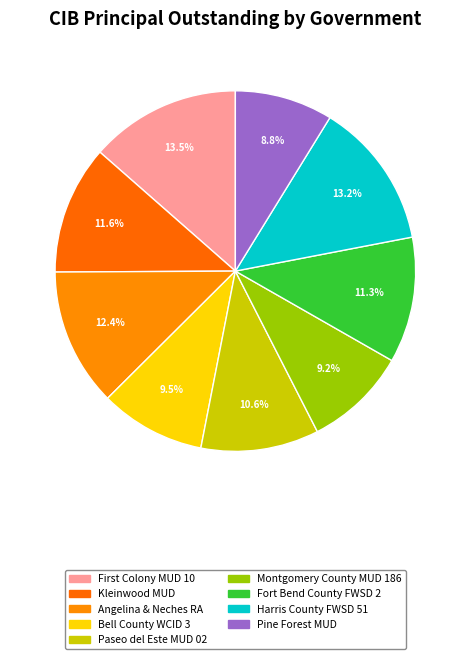

Is the sum of Harris County FWSD 51 and Fort Bend County FWSD 2 greater than half?

No